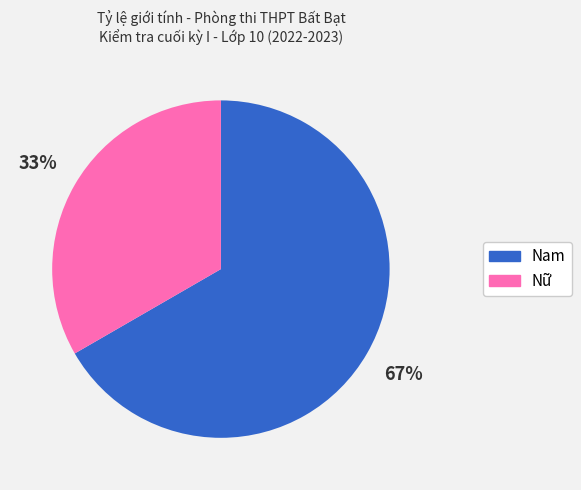

Rank the categories by value from lowest to highest.

Nữ, Nam